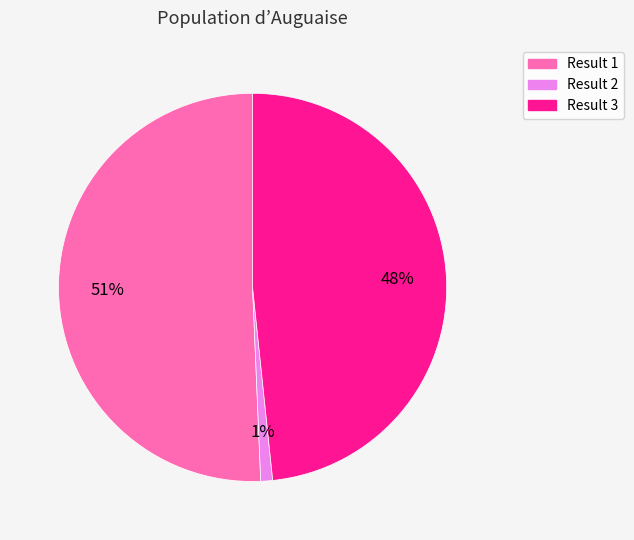

Count the number of slices in the pie.

3